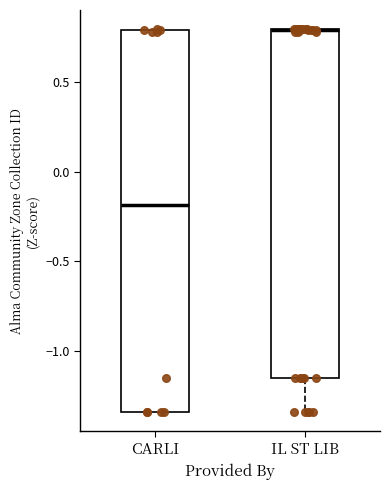

Where is the lower edge of the box for CARLI on the y-axis? The values are not printed on the chart, so give them approximately, as read against the axis.

-1.35